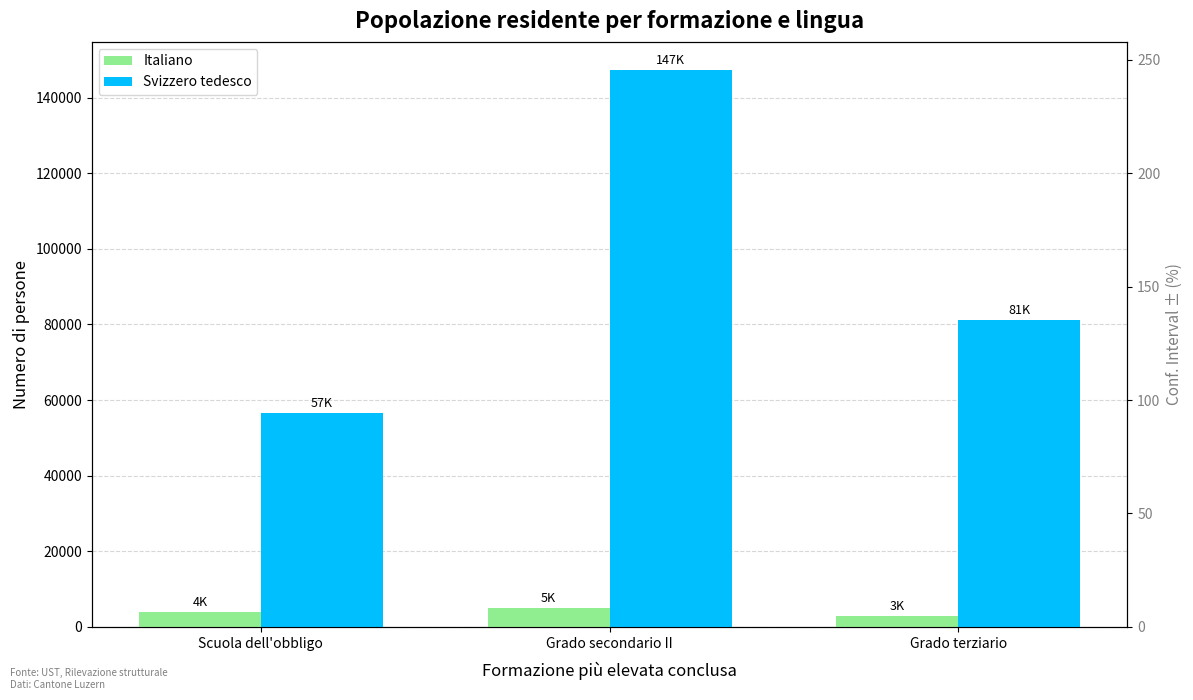

Reading left to right, what are all the values shown in this chart?

Italiano: Scuola dell'obbligo=3850.1	Grado secondario II=5021.3	Grado terziario=2787.2
Svizzero tedesco: Scuola dell'obbligo=56563.1	Grado secondario II=147372.0	Grado terziario=81118.5